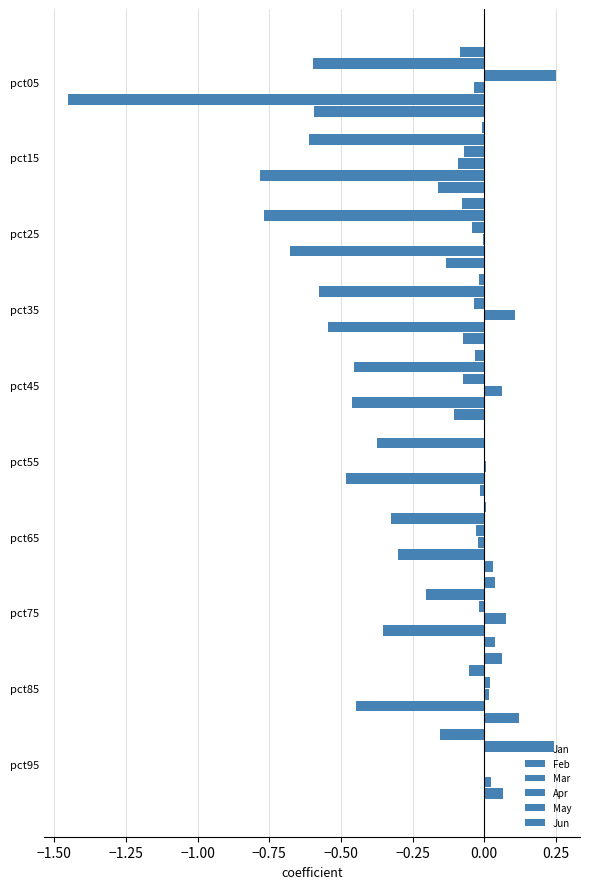

Count the number of data series in this chart.

6